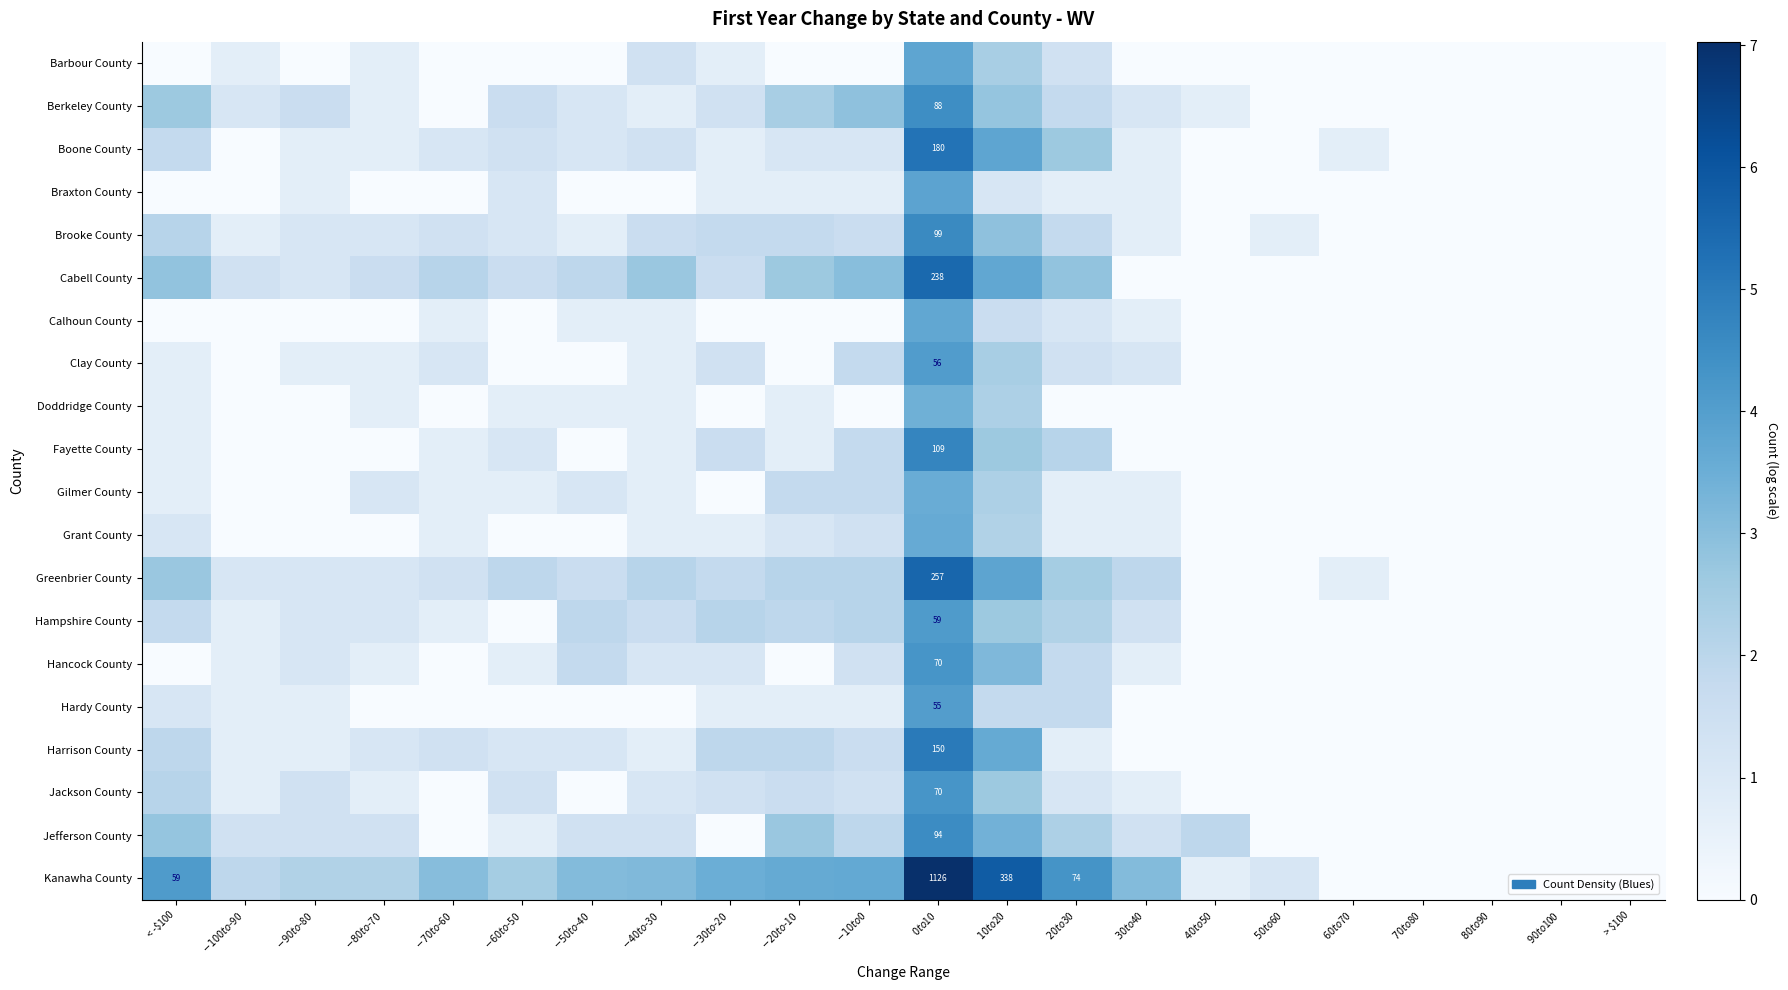

Between $60 to $70 and $90 to $100, which series saw the biggest shift?

Boone County